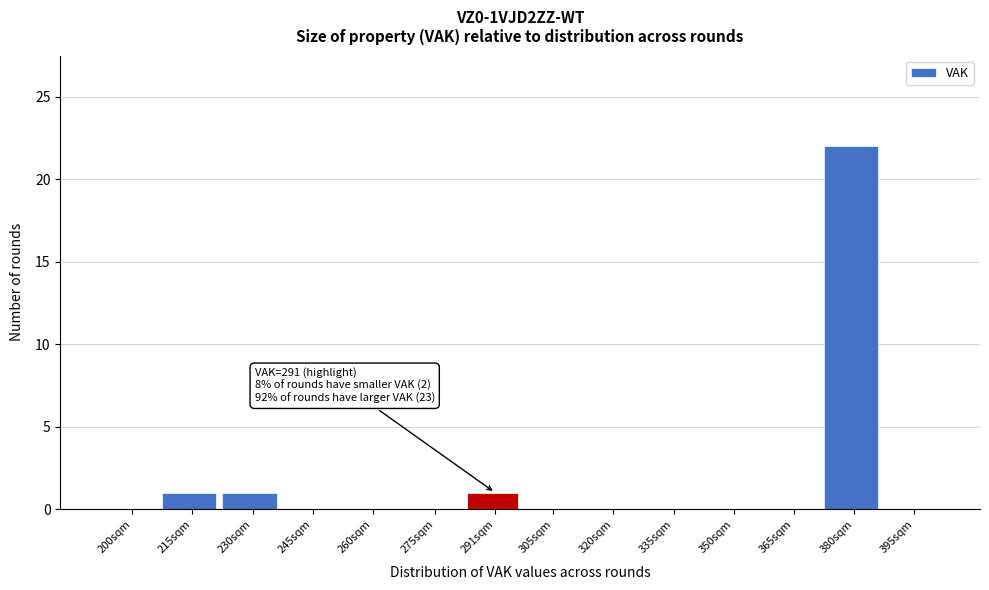

Reading right to left, what are all the values shown in this chart?

395sqm=0	380sqm=22	365sqm=0	350sqm=0	335sqm=0	320sqm=0	305sqm=0	291sqm=1	275sqm=0	260sqm=0	245sqm=0	230sqm=1	215sqm=1	200sqm=0